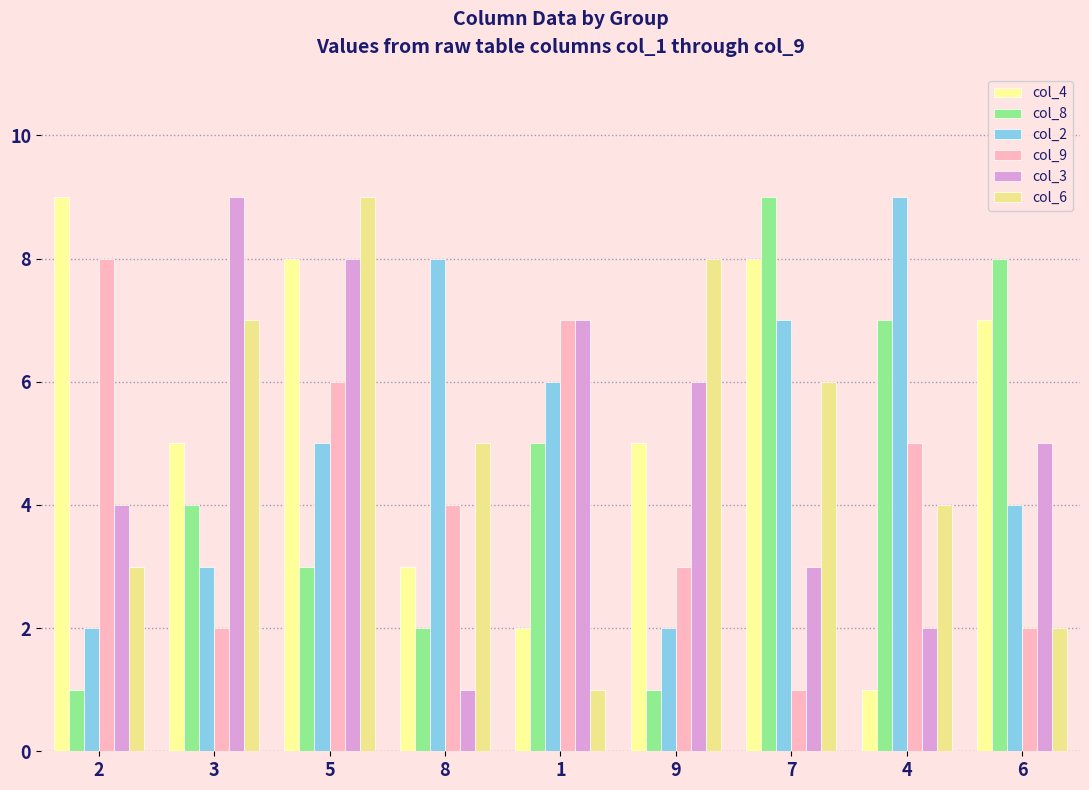

How many series are shown in this chart?

6